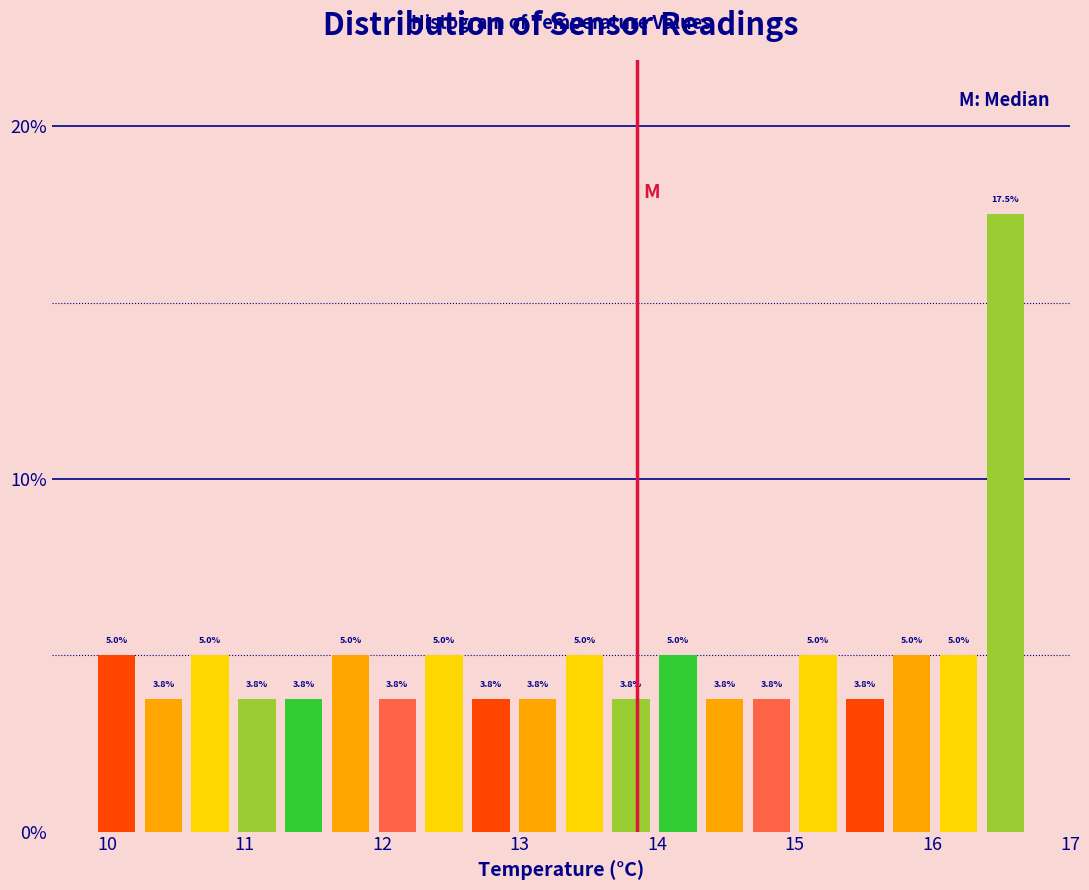

Read against the x-axis, roughly where is the centre of the tallest bar?

16.5